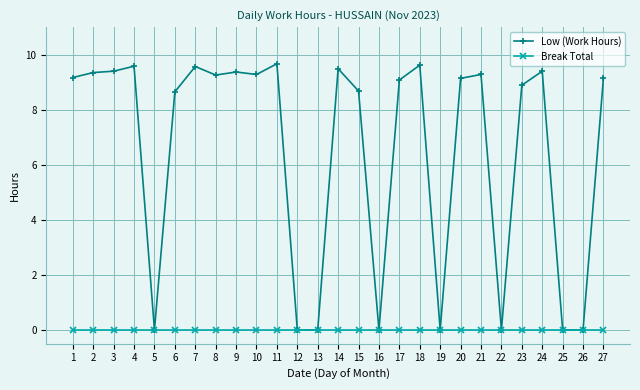

What is the value of the Low (Work Hours) point at the 20th from the left?

9.1